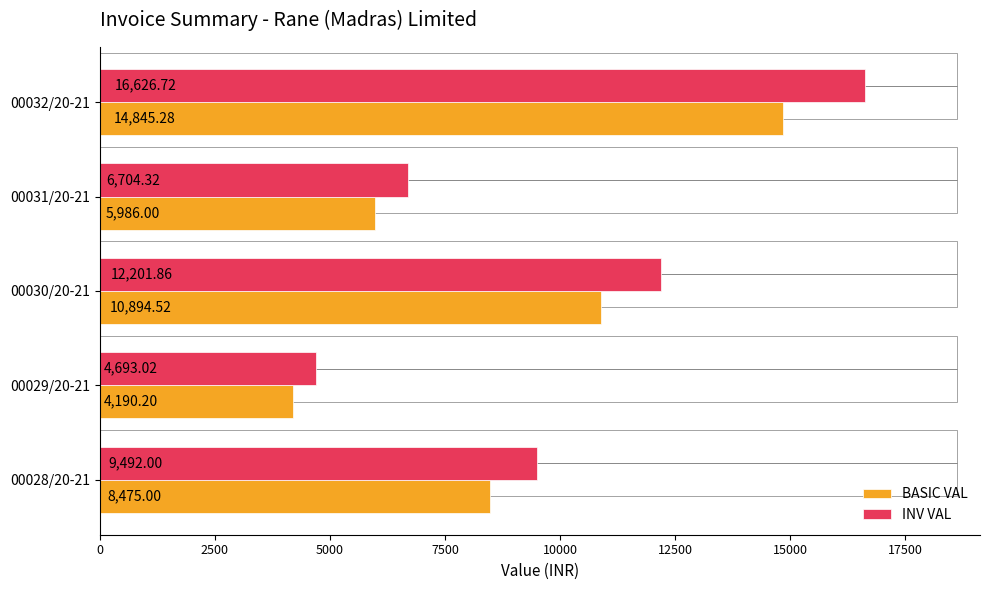

How many series are shown in this chart?

2